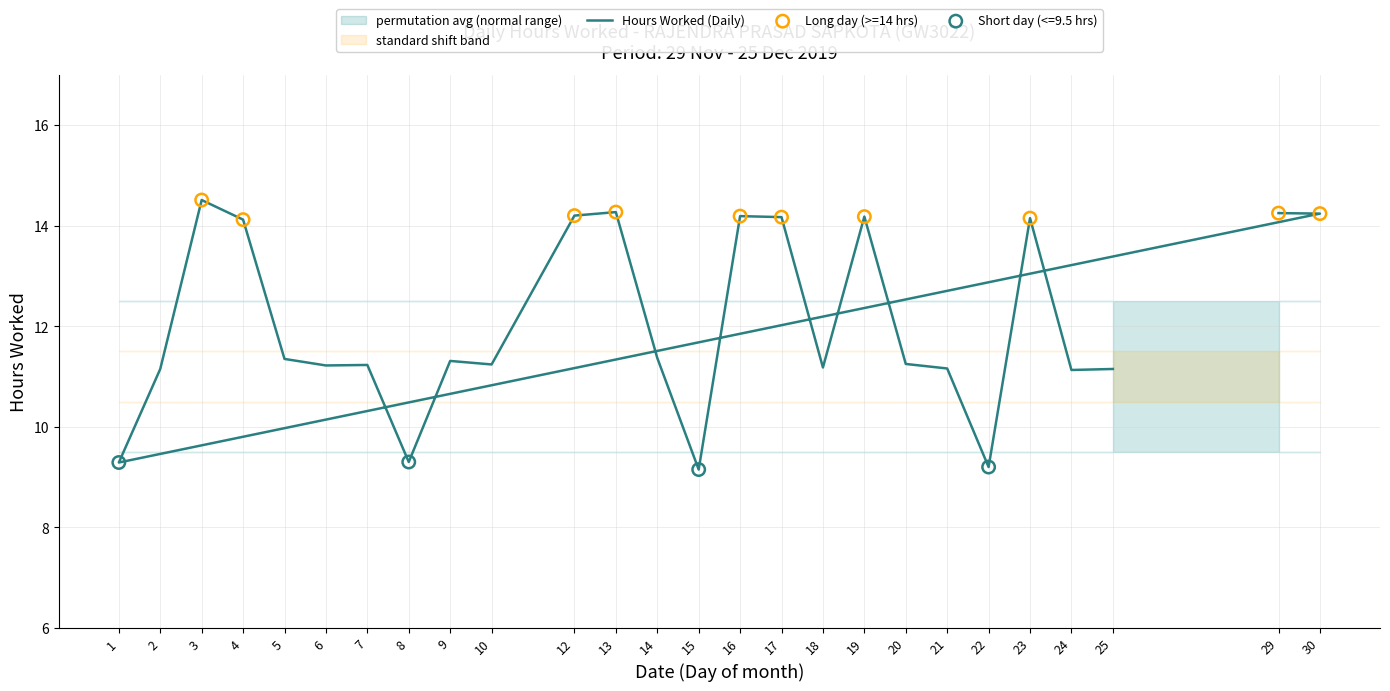

What is the total value across all series at 19?

47.2